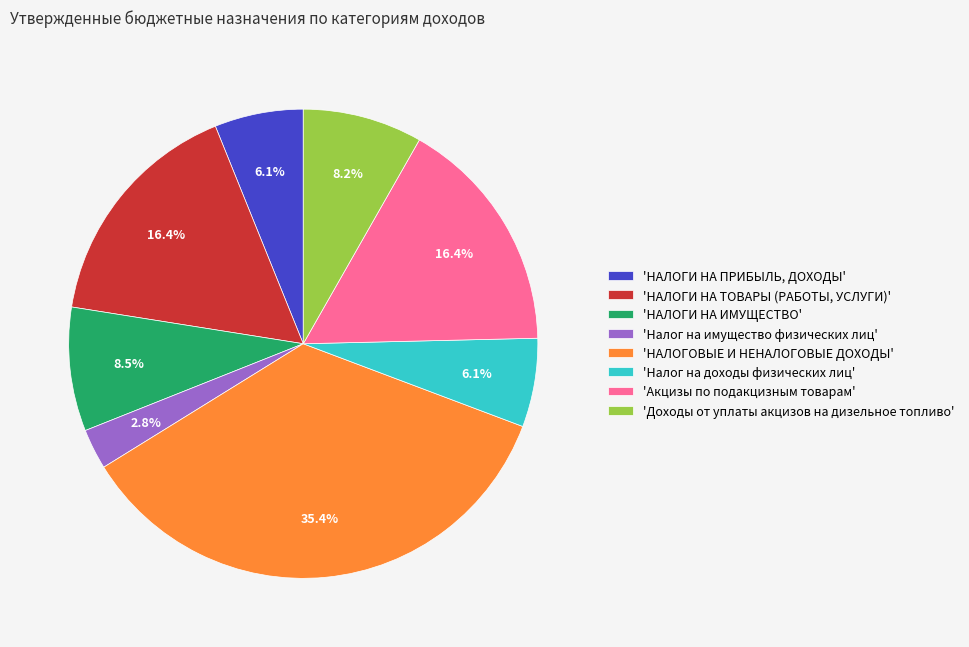

Which slice is the largest?

'НАЛОГОВЫЕ И НЕНАЛОГОВЫЕ ДОХОДЫ'